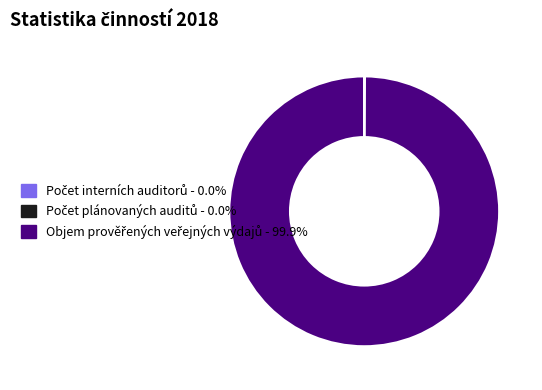

Is there any slice that represents more than half of the pie?

Yes